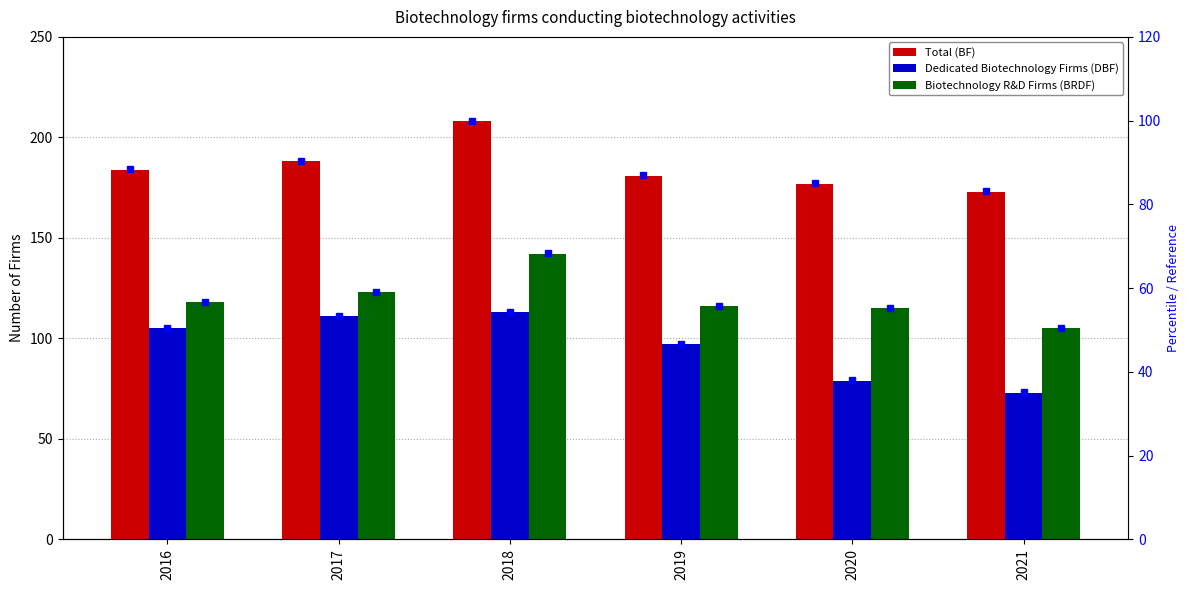

At which label is Biotechnology R&D Firms (BRDF) closest to 123?

2017